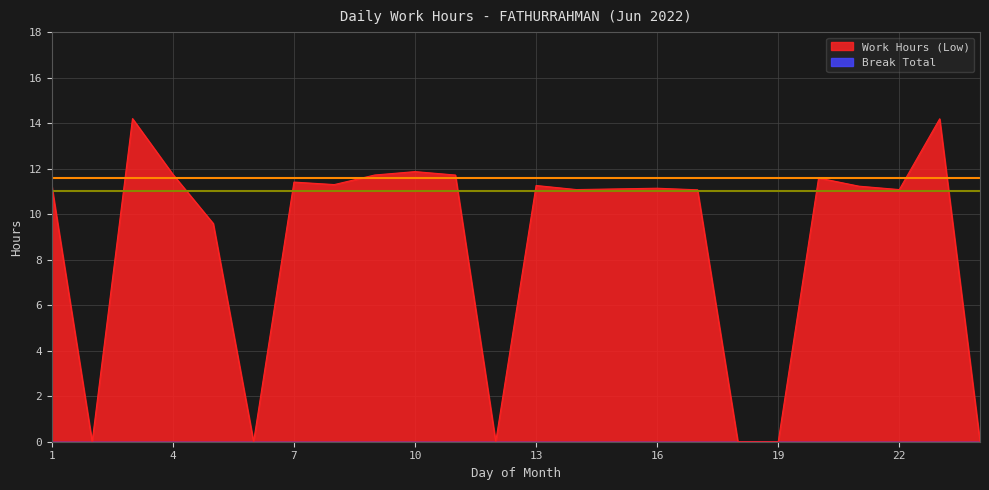

Is it true that the value at 3 is 14.2?

True